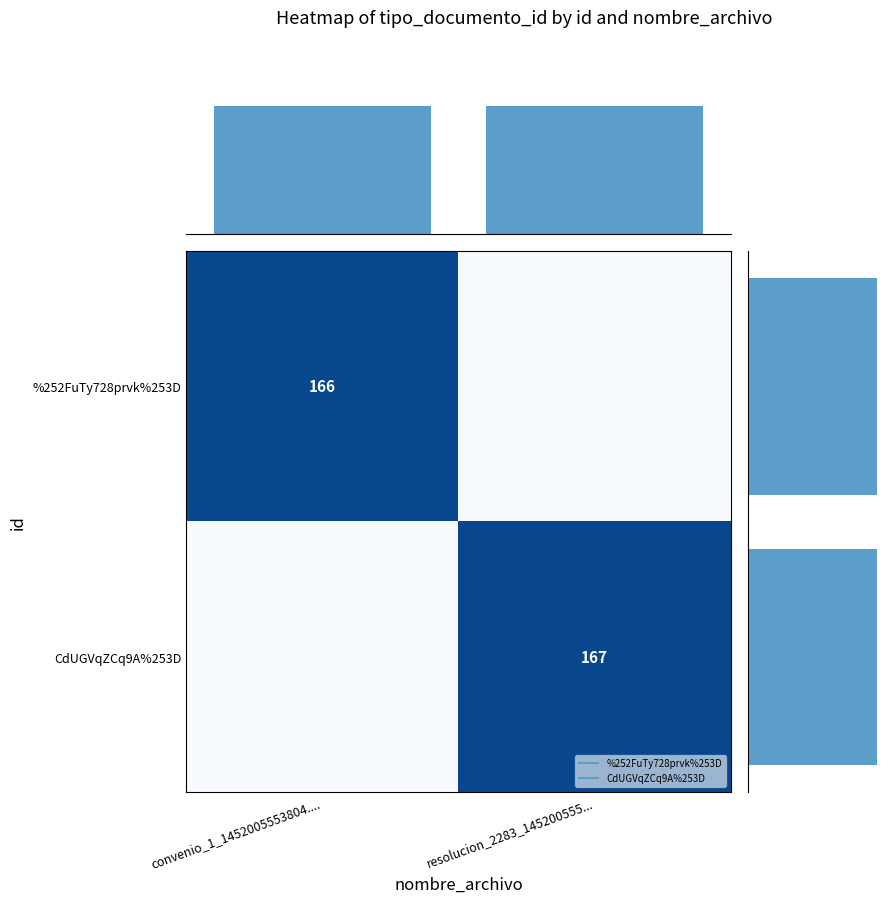

True or false: %252FuTy728prvk%253D has a value of 73 at convenio_1_1452005553804.....

False